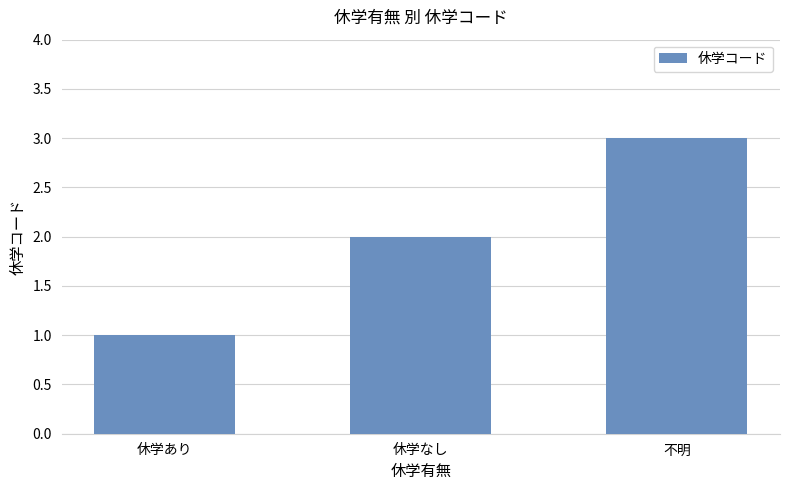

At which category does the chart reach its peak across all series?

不明